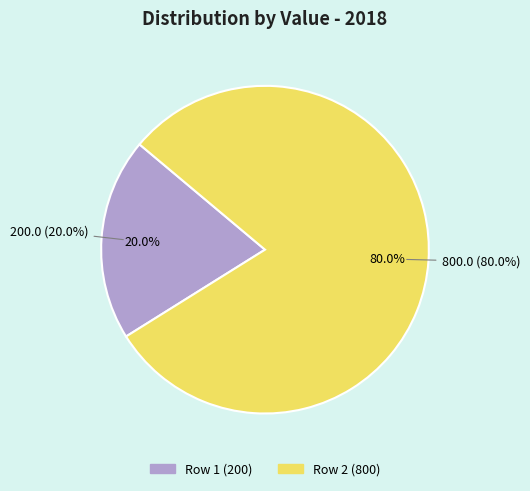

To the nearest percent, what is the average slice percentage?

50%